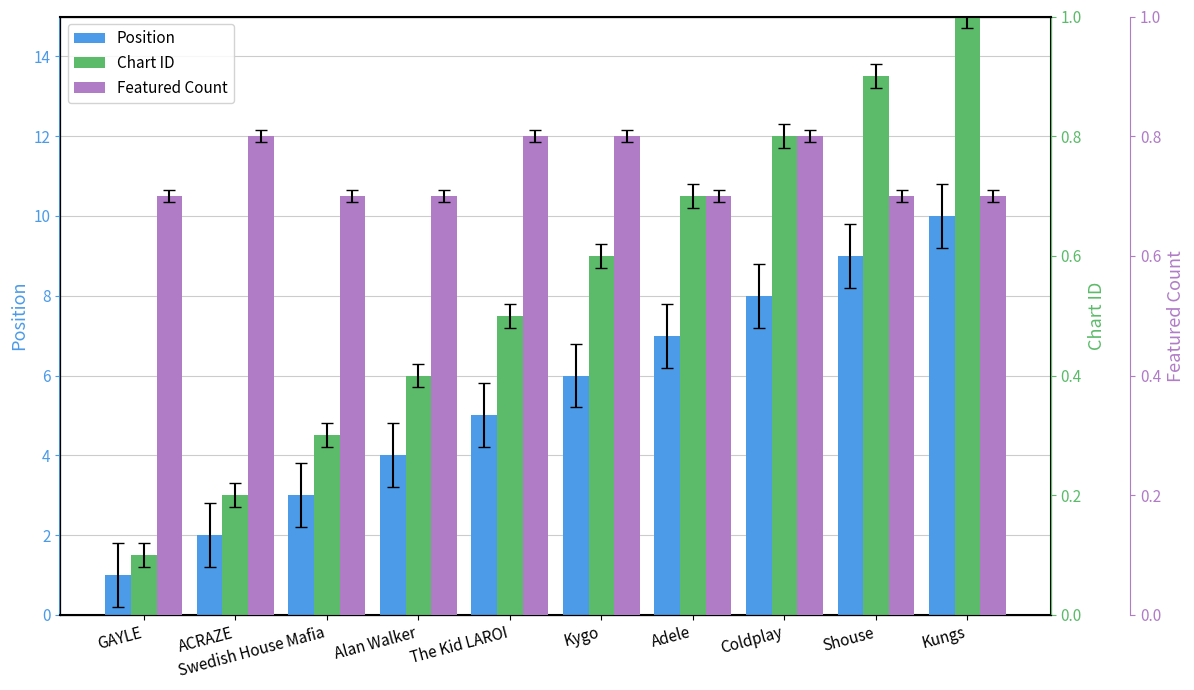

Reading left to right, extract all data points from this chart.

Position: GAYLE=1.0	ACRAZE=2.0	Swedish House Mafia=3.0	Alan Walker=4.0	The Kid LAROI=5.0	Kygo=6.0	Adele=7.0	Coldplay=8.0	Shouse=9.0	Kungs=10.0
Chart ID: GAYLE=0.1	ACRAZE=0.2	Swedish House Mafia=0.3	Alan Walker=0.4	The Kid LAROI=0.5	Kygo=0.6	Adele=0.7	Coldplay=0.8	Shouse=0.9	Kungs=1.0
Featured Count: GAYLE=0.7	ACRAZE=0.8	Swedish House Mafia=0.7	Alan Walker=0.7	The Kid LAROI=0.8	Kygo=0.8	Adele=0.7	Coldplay=0.8	Shouse=0.7	Kungs=0.7